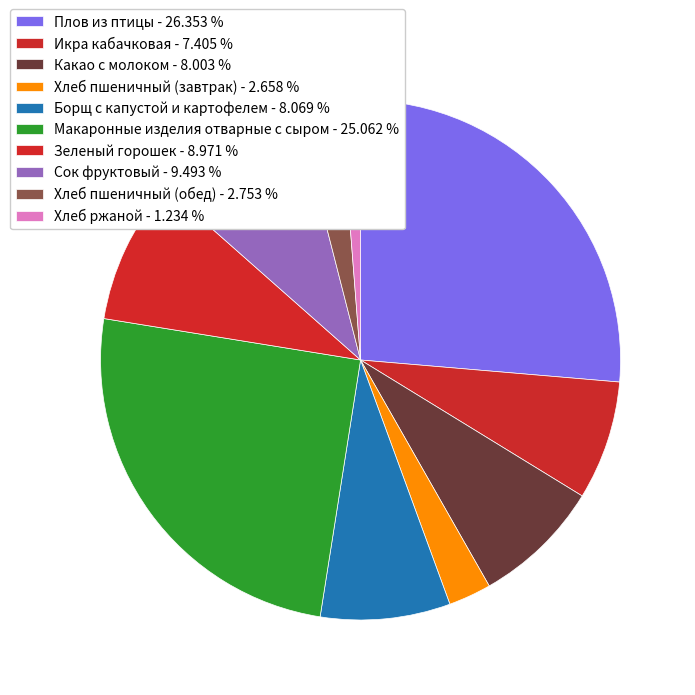

To the nearest percent, what percentage of the pie is Плов из птицы?

26%